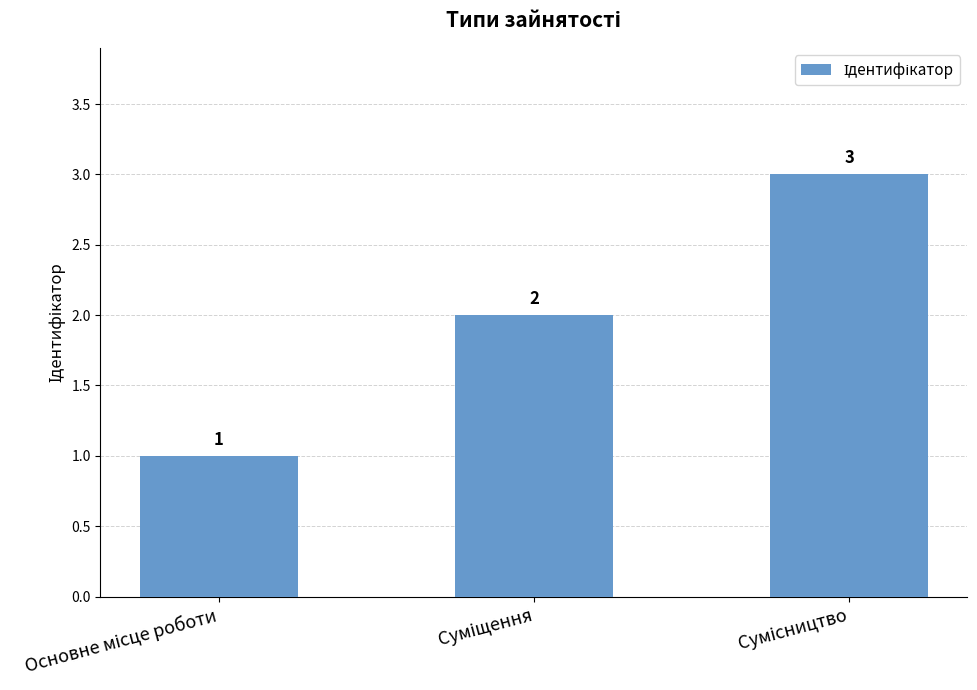

What is the maximum value shown in the chart?

3